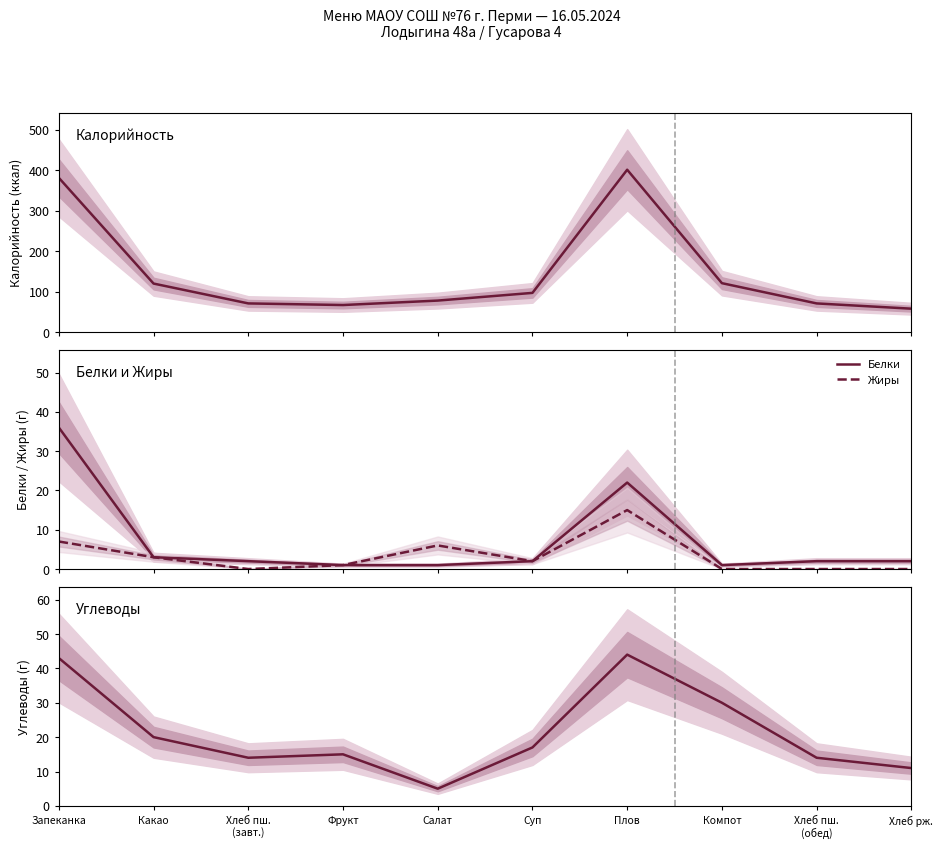

Which series has the largest range (max minus min)?

Калорийность